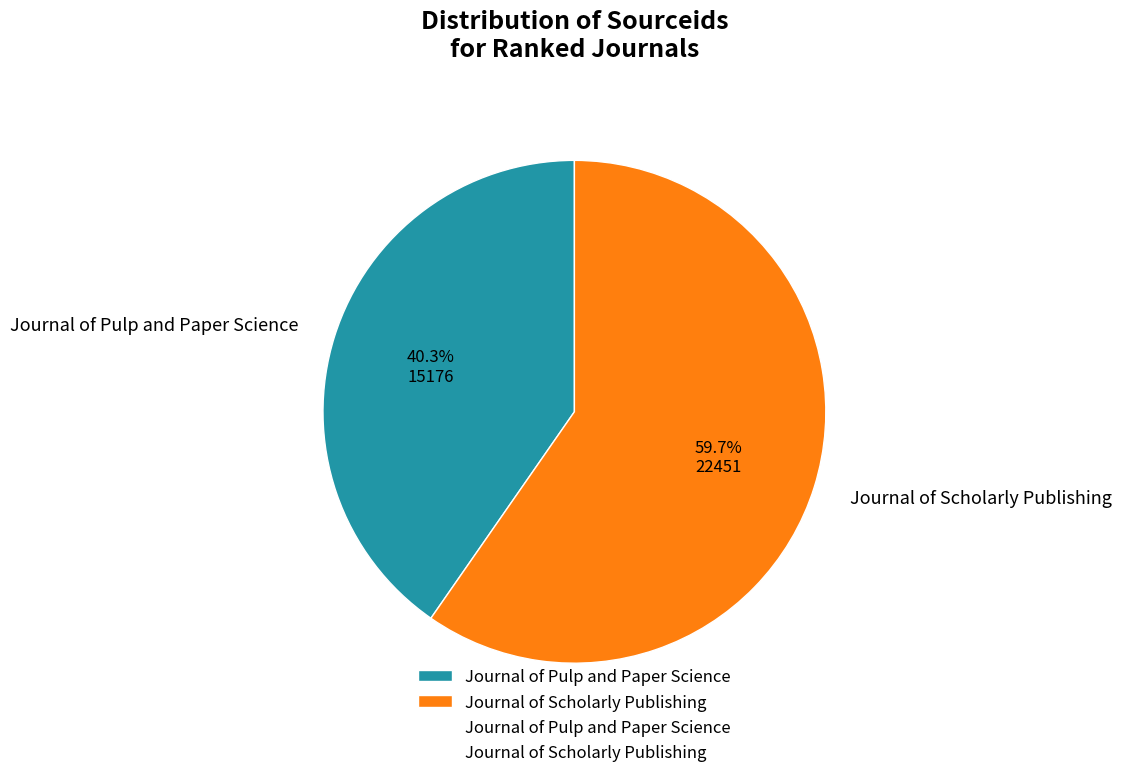

To the nearest percent, what percentage of the pie is Journal of Pulp and Paper Science?

40%